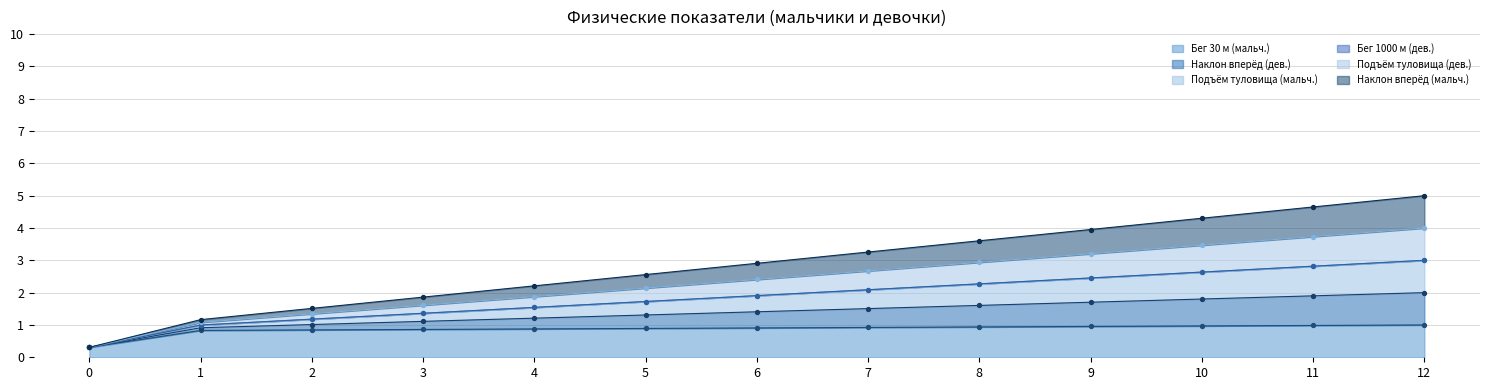

At which category is the sum across all series the highest?

12